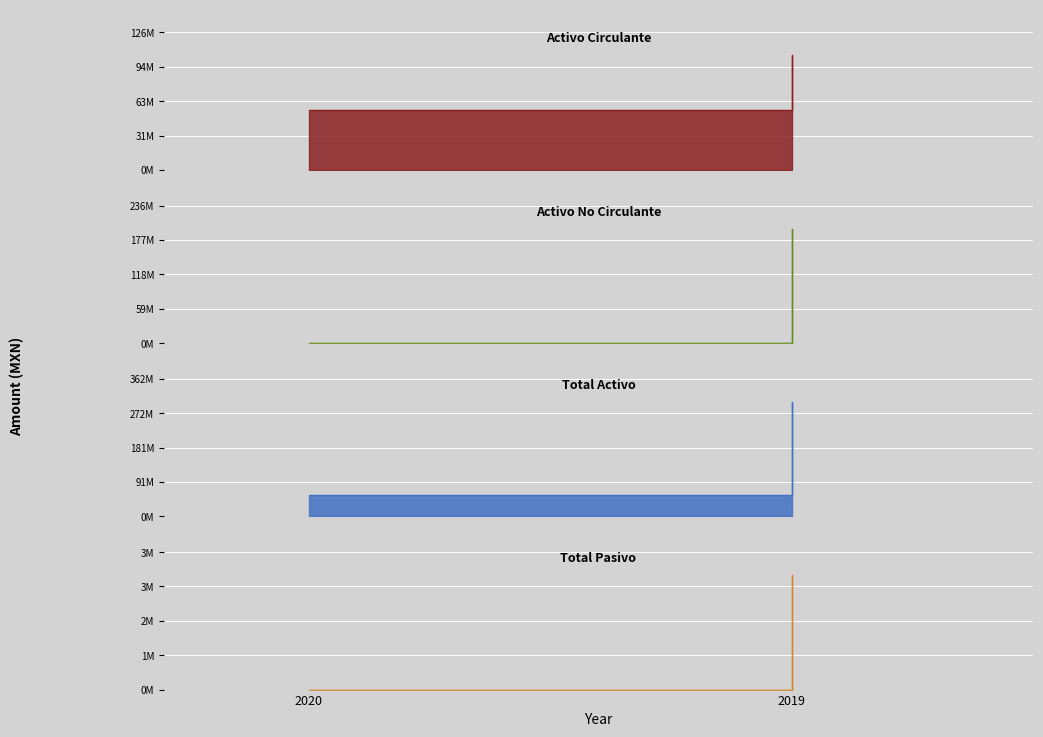

List the labels in order of Activo Circulante value, largest first.

2019, 2020